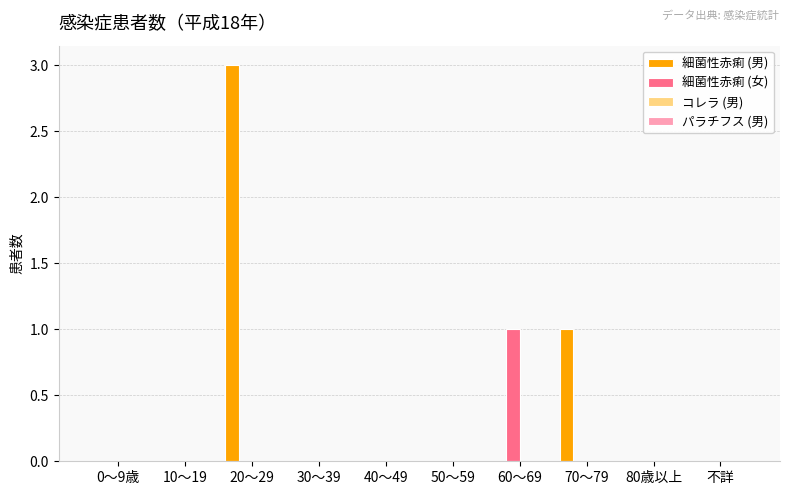

At which category is the sum across all series the highest?

20～29